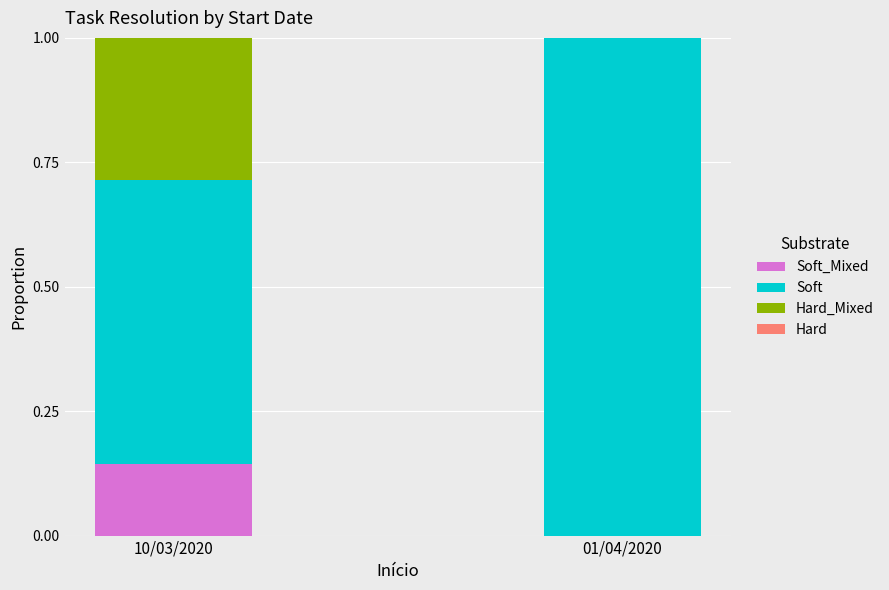

What is the total value across all series at 10/03/2020?

1.0